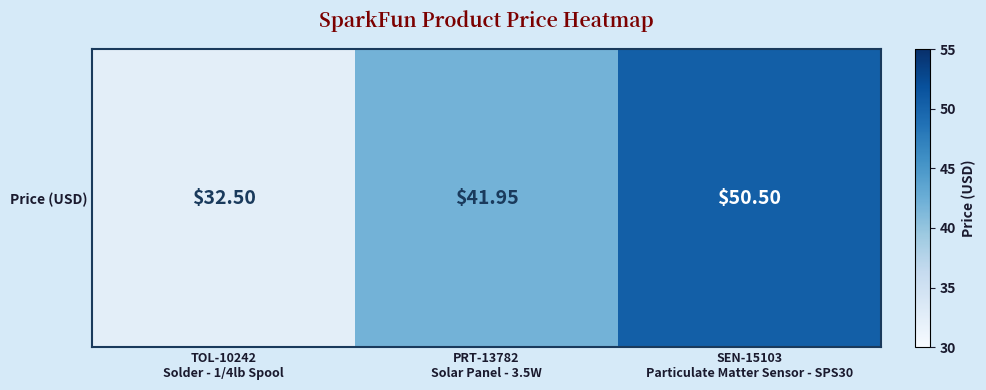

What is the greatest value displayed?

50.5